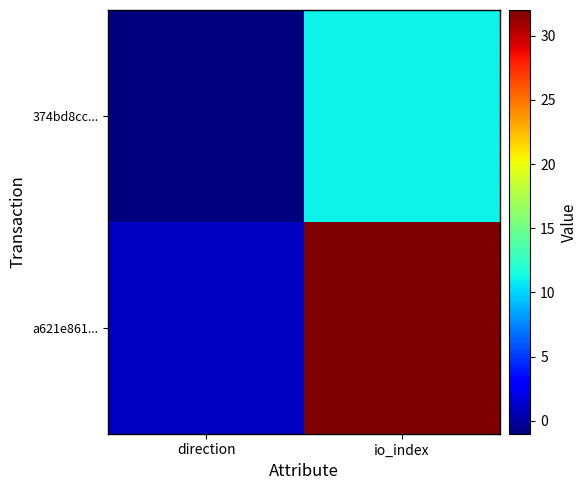

Rank the series by their maximum value, from lowest to highest.

374bd8cc..., a621e861...